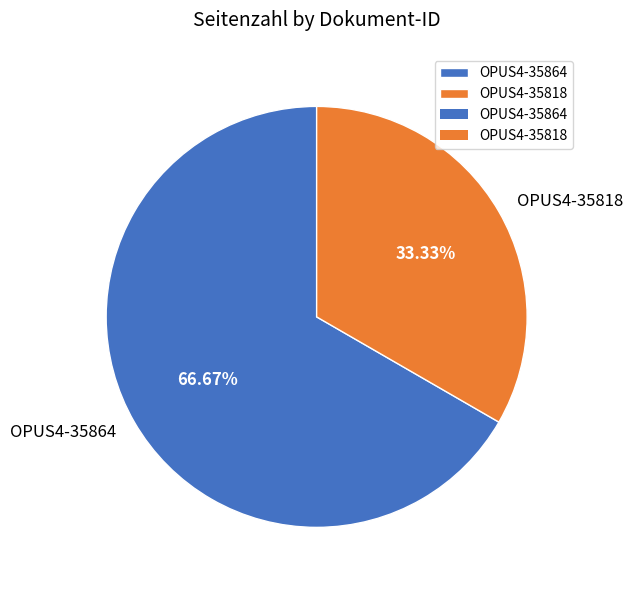

The OPUS4-35864 slice represents 78% of the pie. True or false?

False